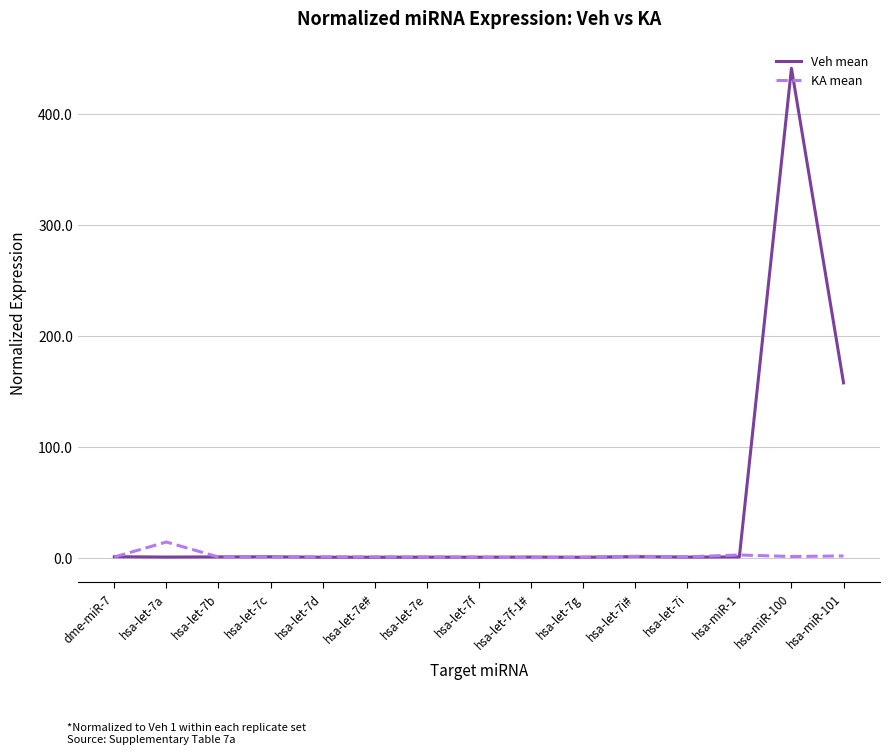

What position from the right is hsa-let-7g?

6